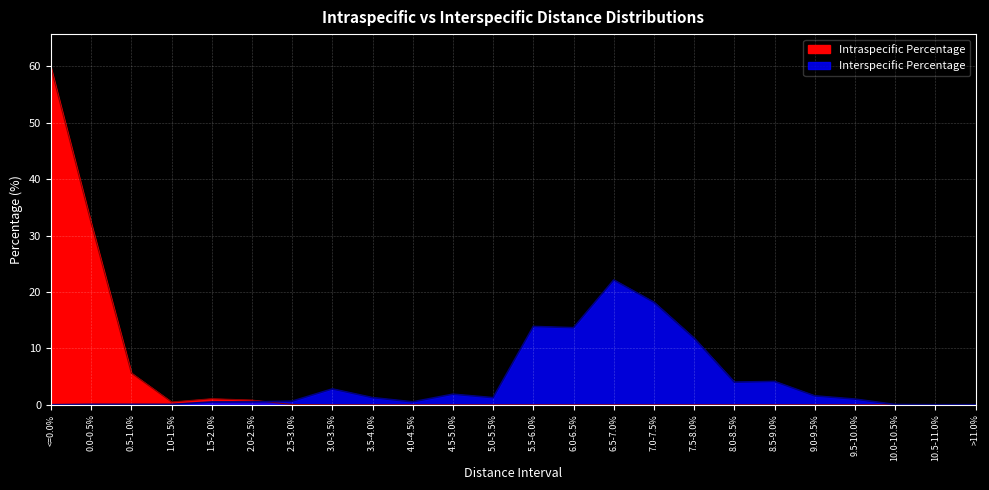

Reading left to right, what are all the values shown in this chart?

Intraspecific Percentage: 59.8	32.2	5.6	0.5	1.1	0.8	0.0	0.0	0.0	0.0	0.0	0.0	0.0	0.0	0.0	0.0	0.0	0.0	0.0	0.0	0.0	0.0	0.0	0.0
Interspecific Percentage: 0.0	0.1	0.1	0.1	0.5	0.5	0.6	2.8	1.3	0.5	1.9	1.2	13.9	13.7	22.1	18.2	11.8	4.0	4.1	1.6	1.0	0.0	0.0	0.0